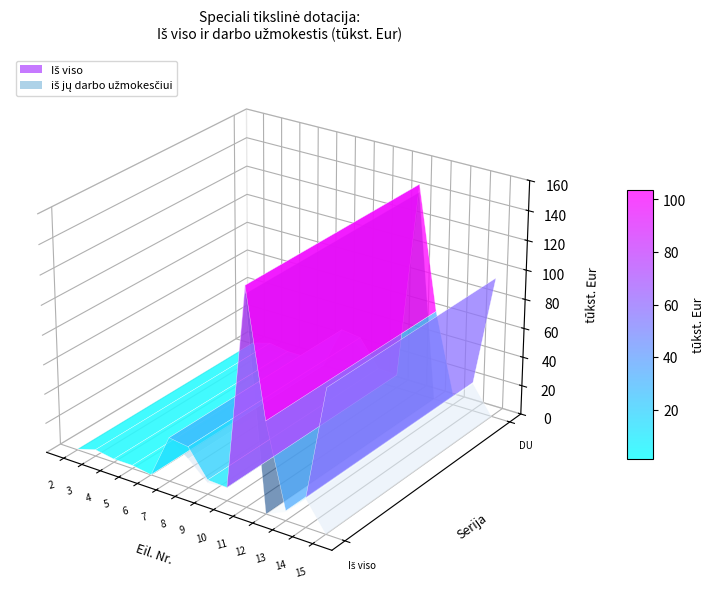

Reading left to right, transcribe all the data shown in this chart.

Iš viso: 0.6	4.4	2.2	2.2	0.1	29.7	27.9	9.7	9.0	145.4	62.0	6.7	19.9	96.1
iš jų darbo užmokesčiui: 0.0	4.3	2.2	2.2	0.1	29.3	19.6	7.7	8.9	140.0	0.0	5.9	19.1	0.0